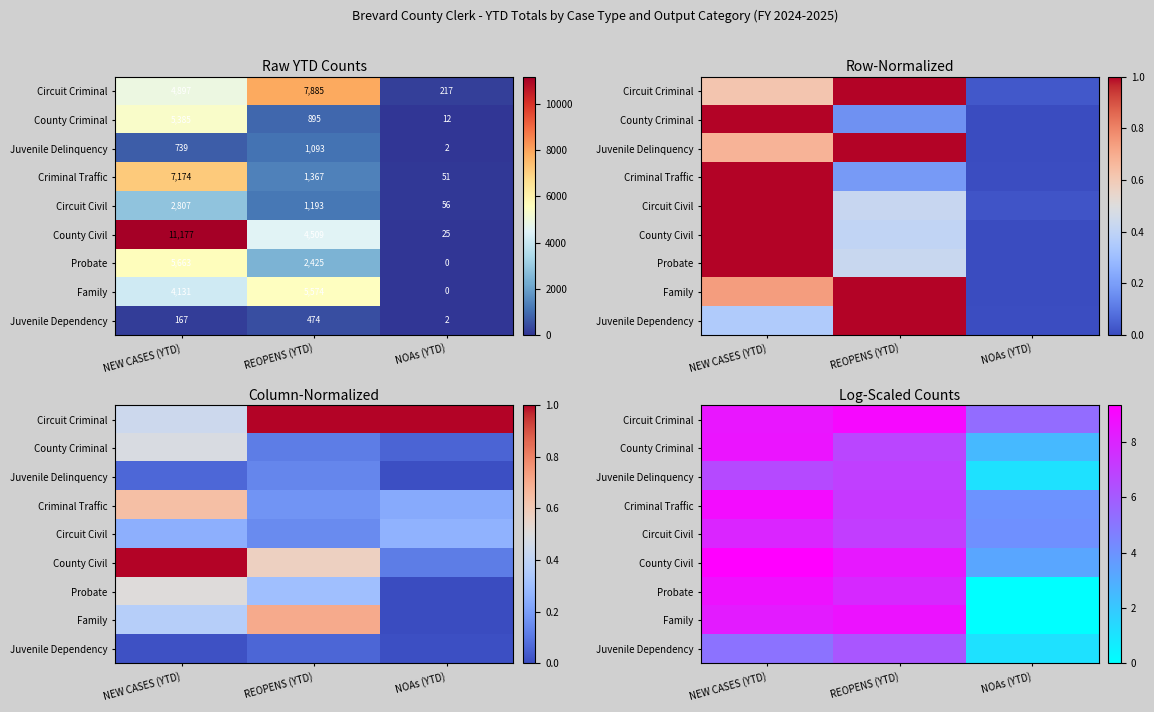

What is the maximum value for County Civil?

9.3